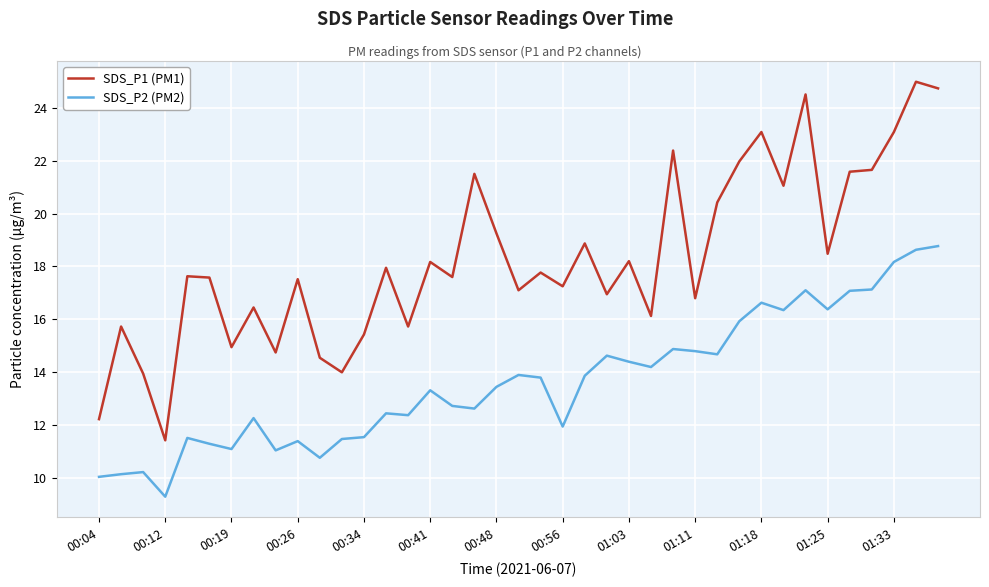

Which series has the widest spread of values?

SDS_P1 (PM1)